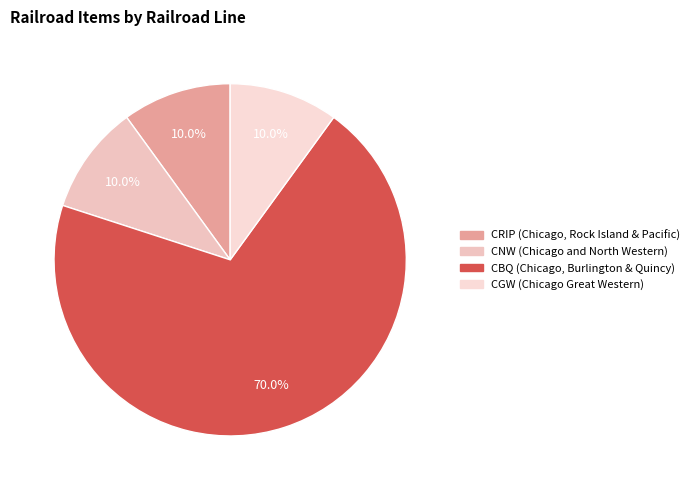

How many slices are in this pie chart?

4